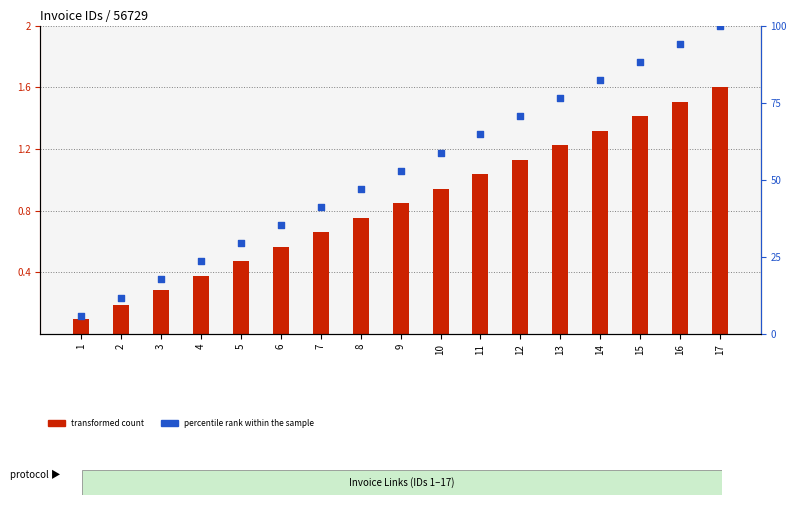

What are all the series names shown in the legend?

transformed count, percentile rank within the sample